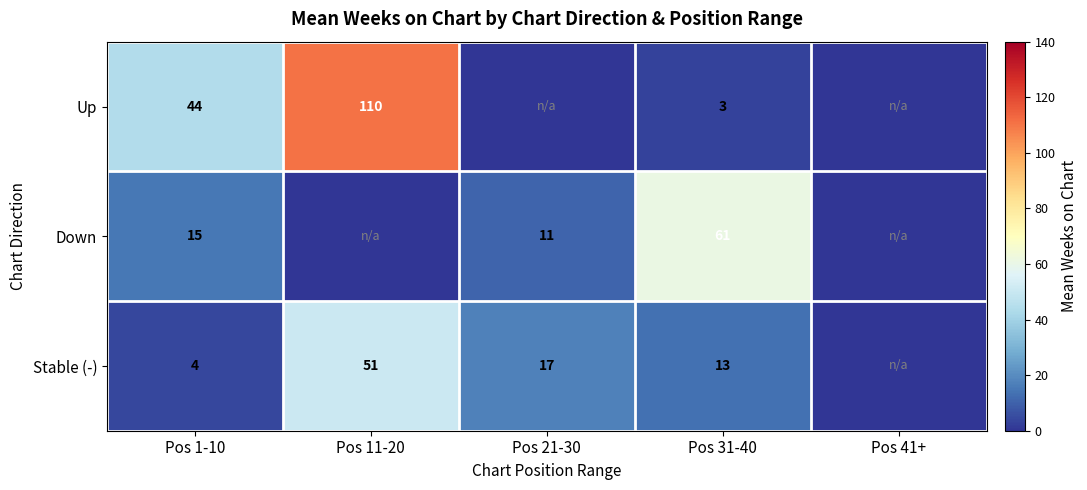

Is the value of Up at Pos 1-10 greater than the value of Down at Pos 21-30?

Yes